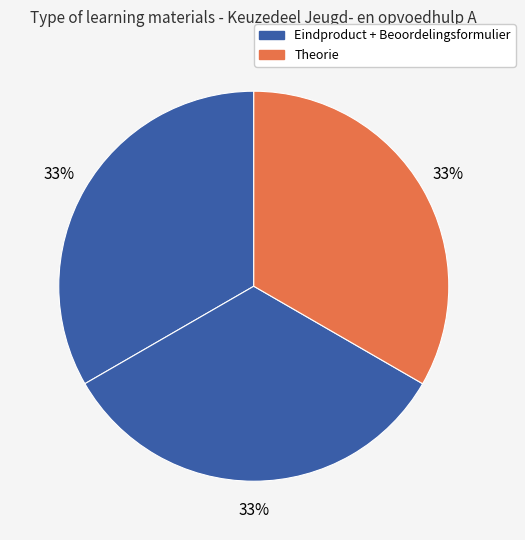

How many slices are in this pie chart?

3